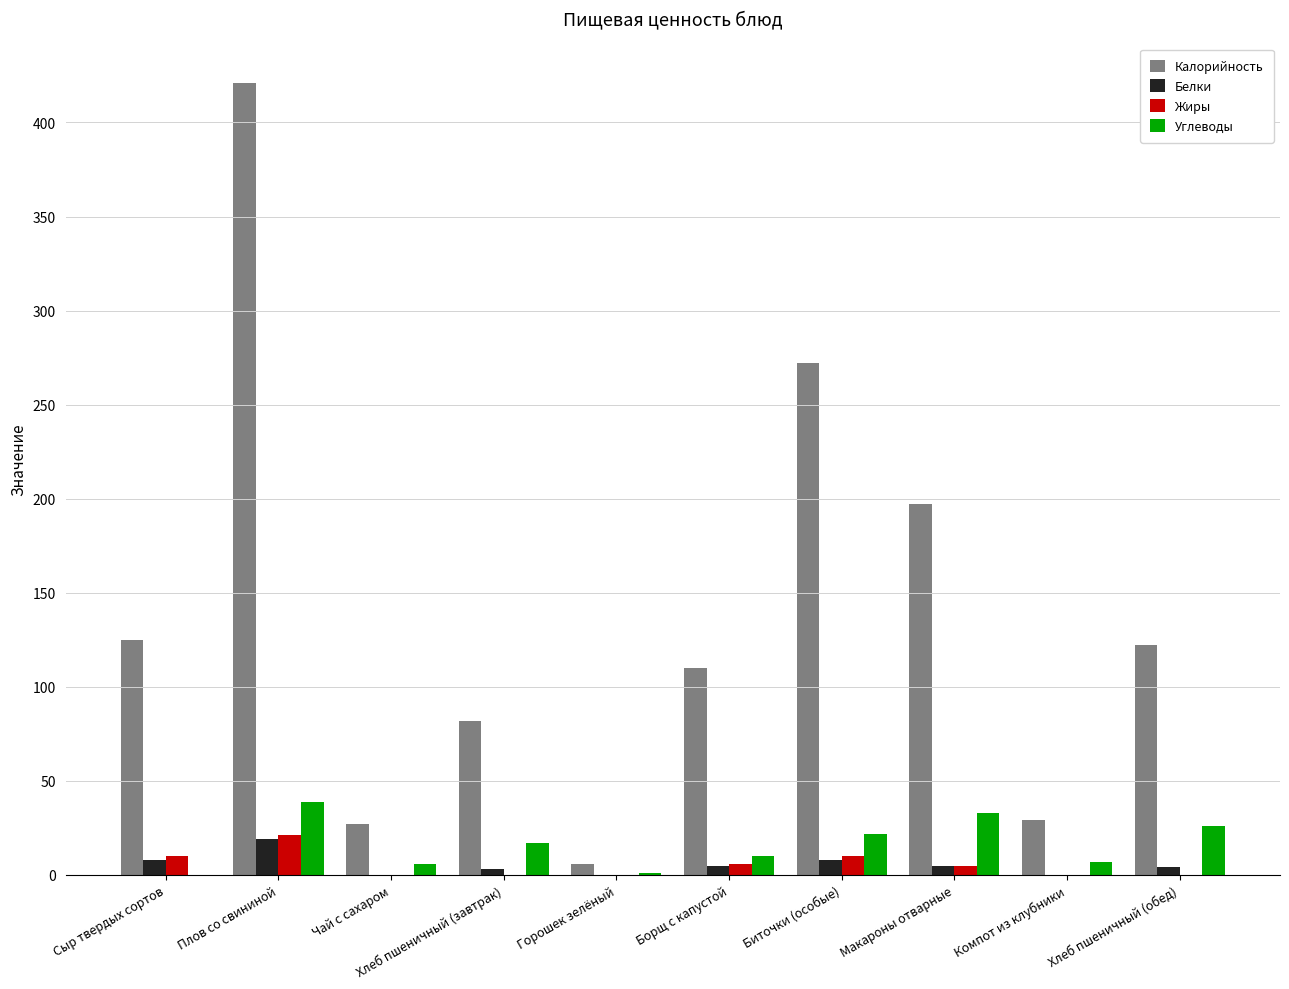

Which category has the highest value across all series?

Плов со свининой